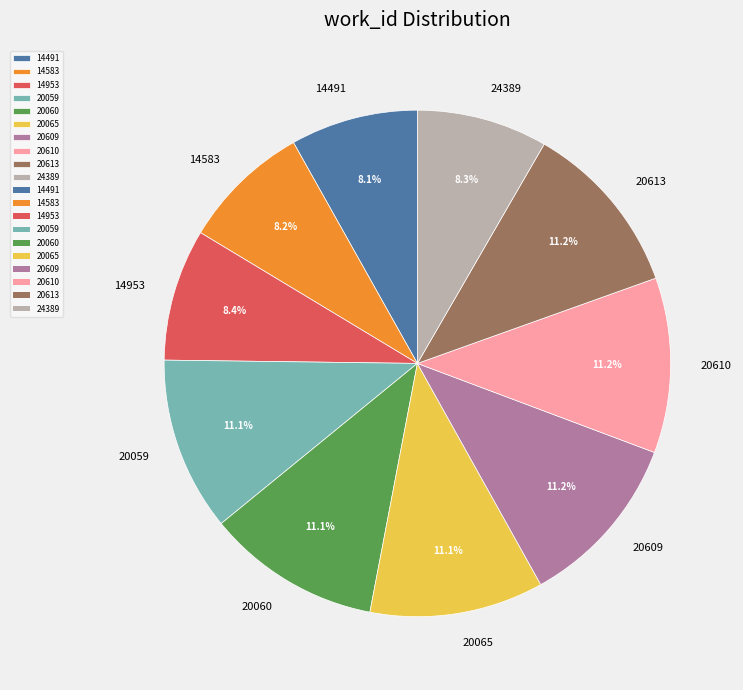

True or false: 20065 accounts for 11% of the total.

True